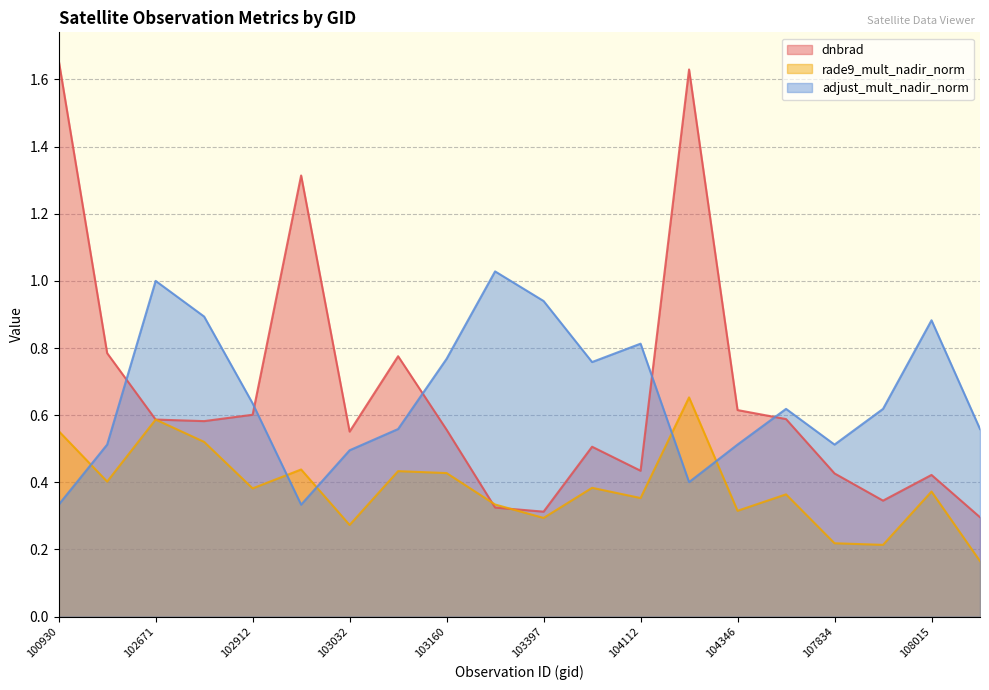

How many interior local peaks does the adjust_mult_nadir_norm series have?

5